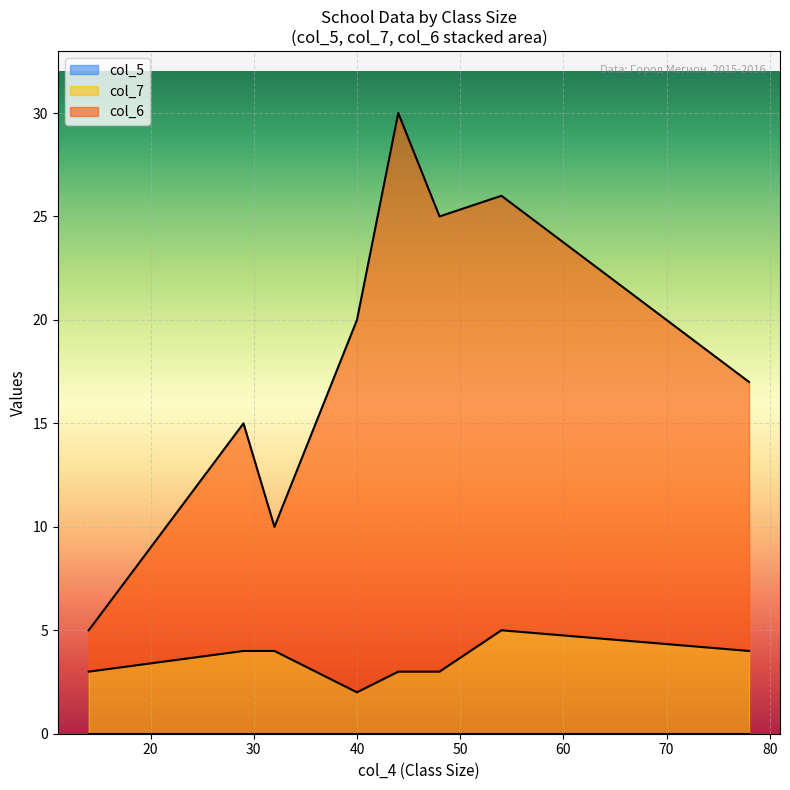

The col_6 series shows 18 at 40. True or false?

True